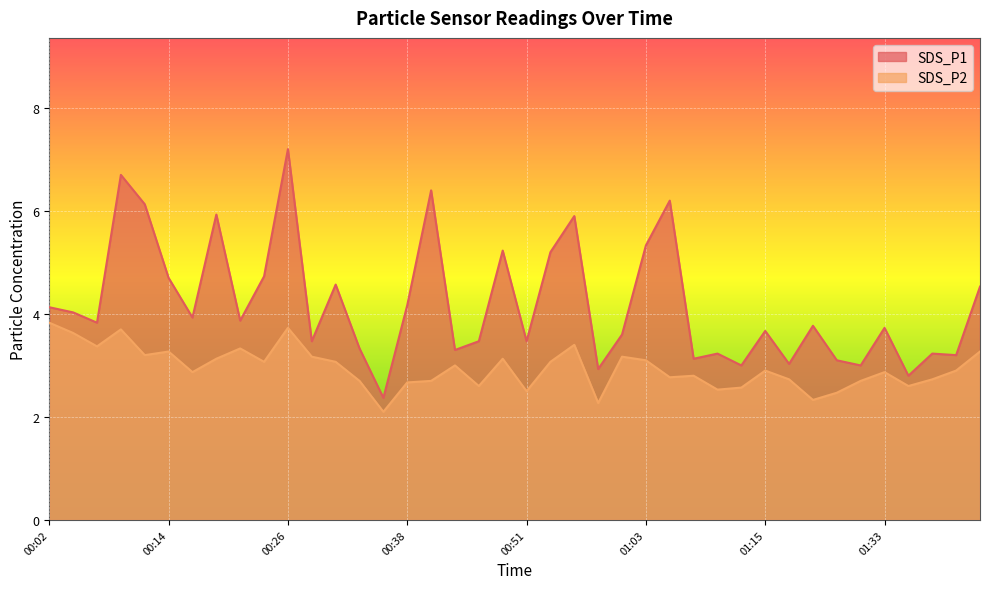

What is the value of the SDS_P1 point at the 25th from the left?

3.6